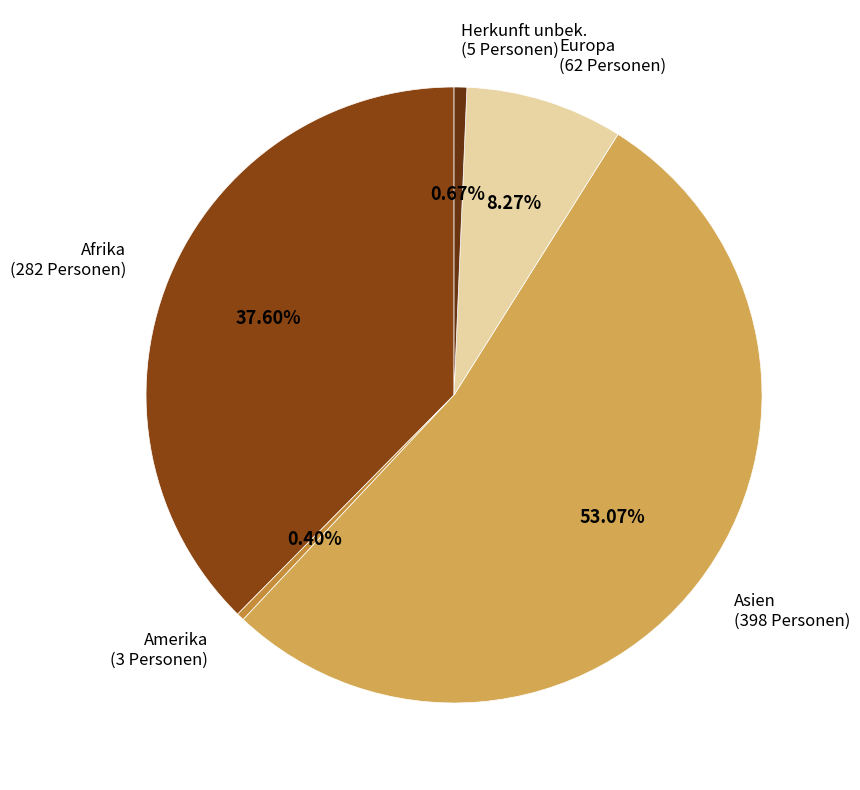

Between Asien and Afrika, which is larger?

Asien